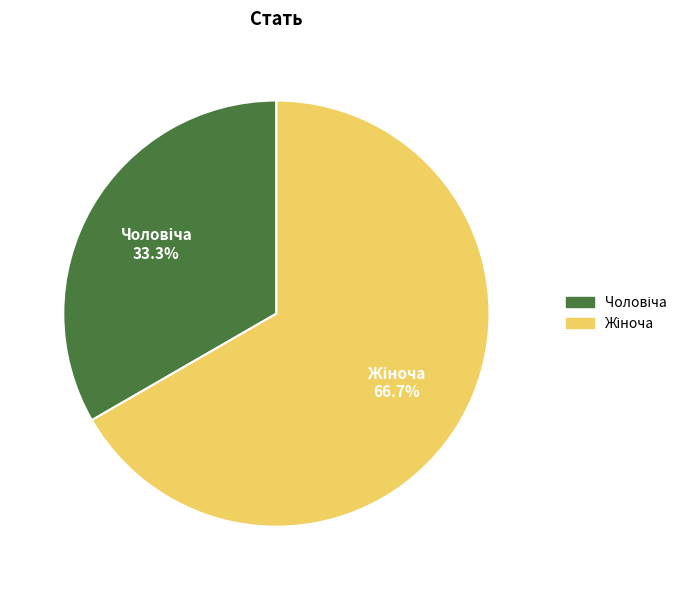

Does any single category account for the majority?

Yes